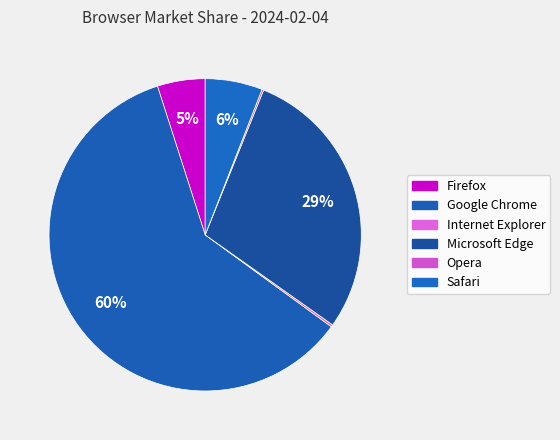

What percentage is the Safari slice, to the nearest percent?

6%